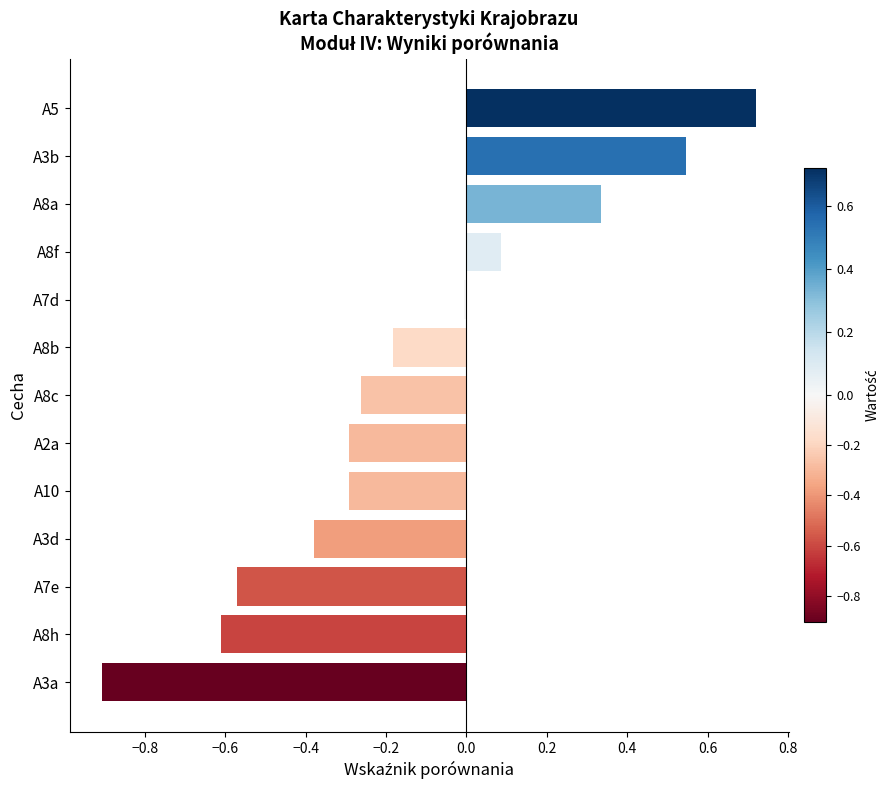

Which label corresponds to the largest value in the chart?

A5